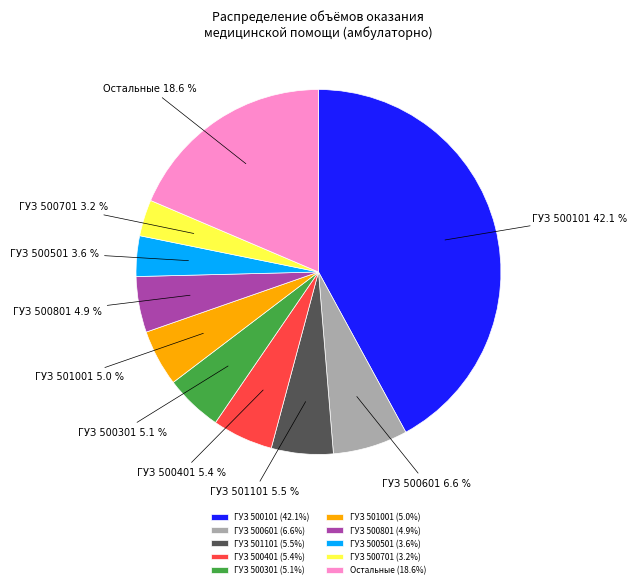

Approximately how many times larger is the value at ГУЗ 501101 compared to ГУЗ 501001?

1.1